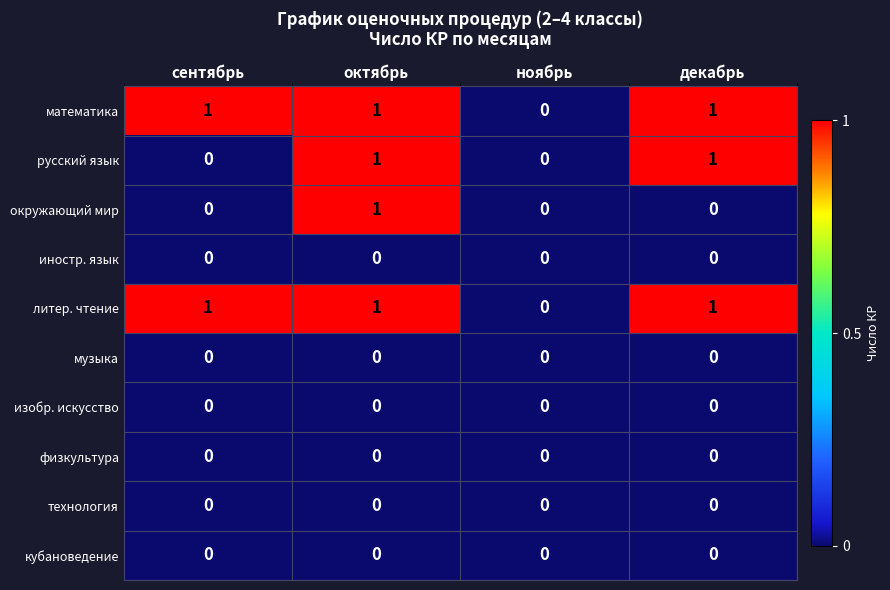

How many математика values are between 1 and 2?

3